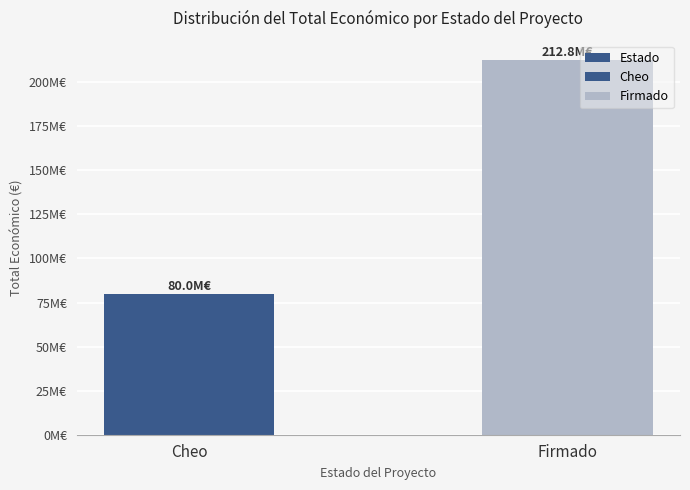

What is the sum of the values at Cheo and Firmado?

292828441